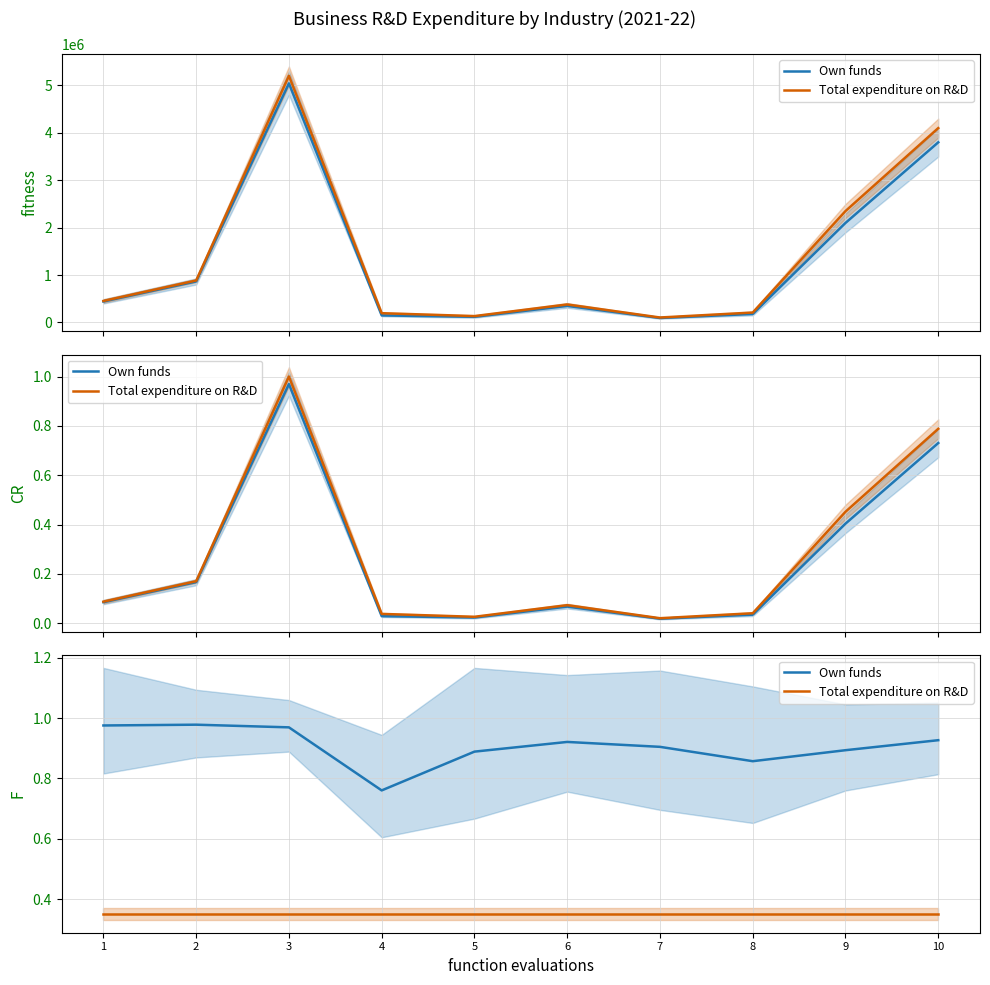

True or false: Total expenditure on R&D and Own funds cross at least once.

False